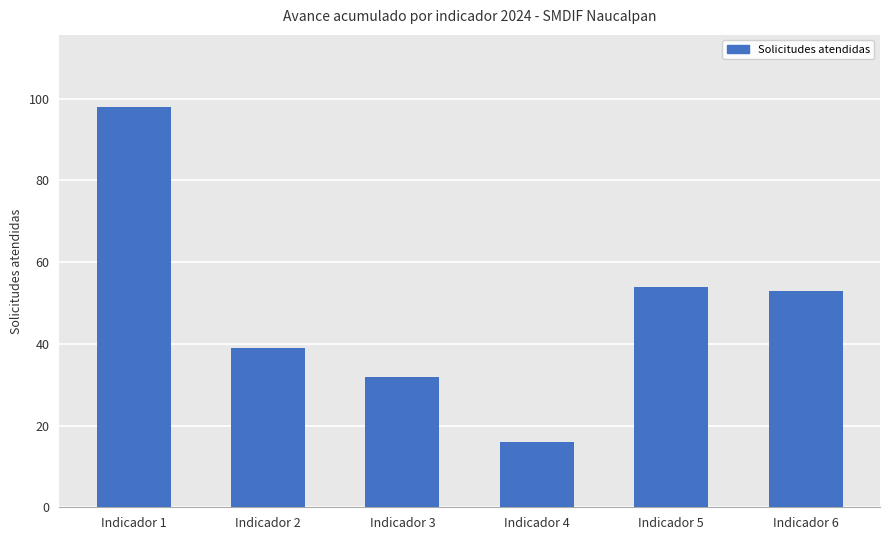

Are the bars horizontal?

No